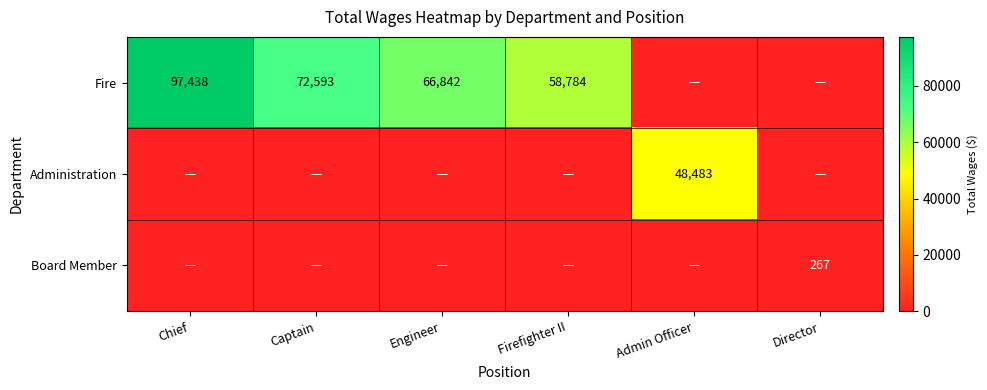

True or false: Fire has a value of 97438 at Chief.

True